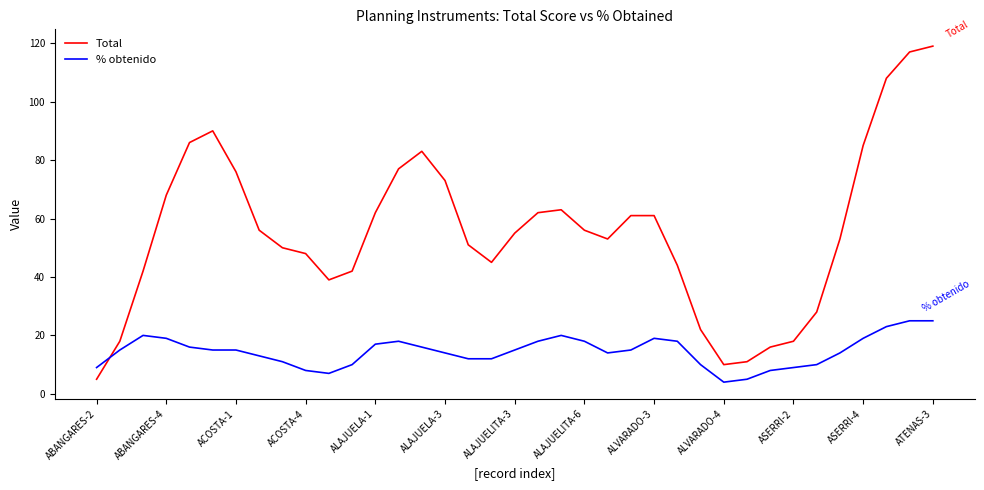

Which series has the largest range (max minus min)?

Total